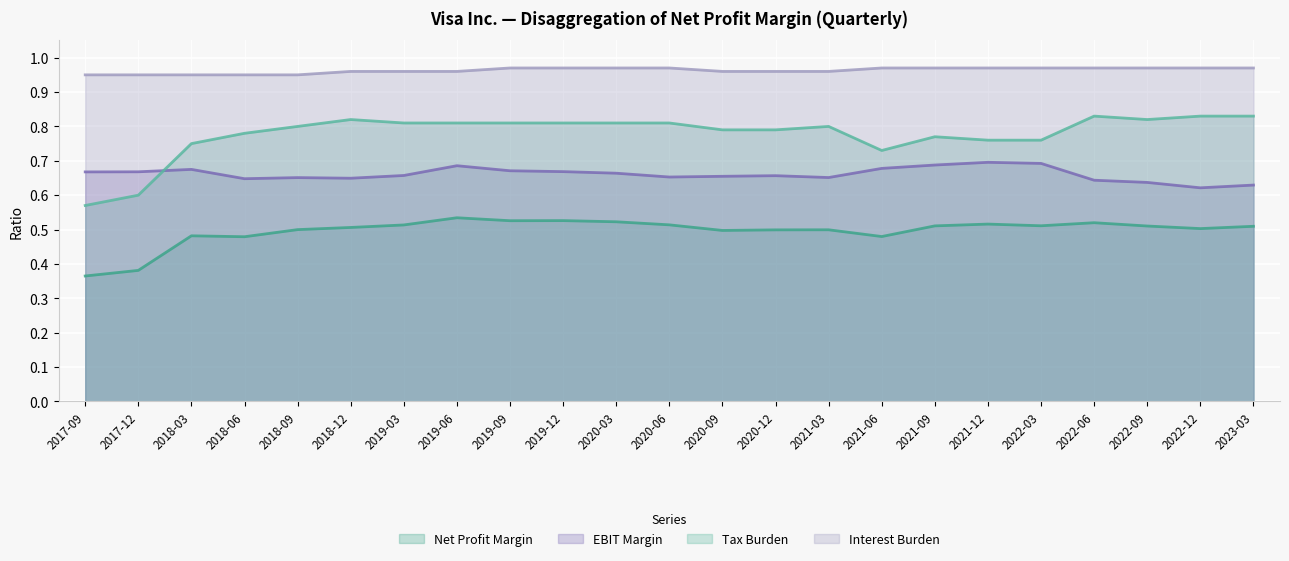

What is the difference between the maximum and second lowest values in the EBIT Margin series?

0.1